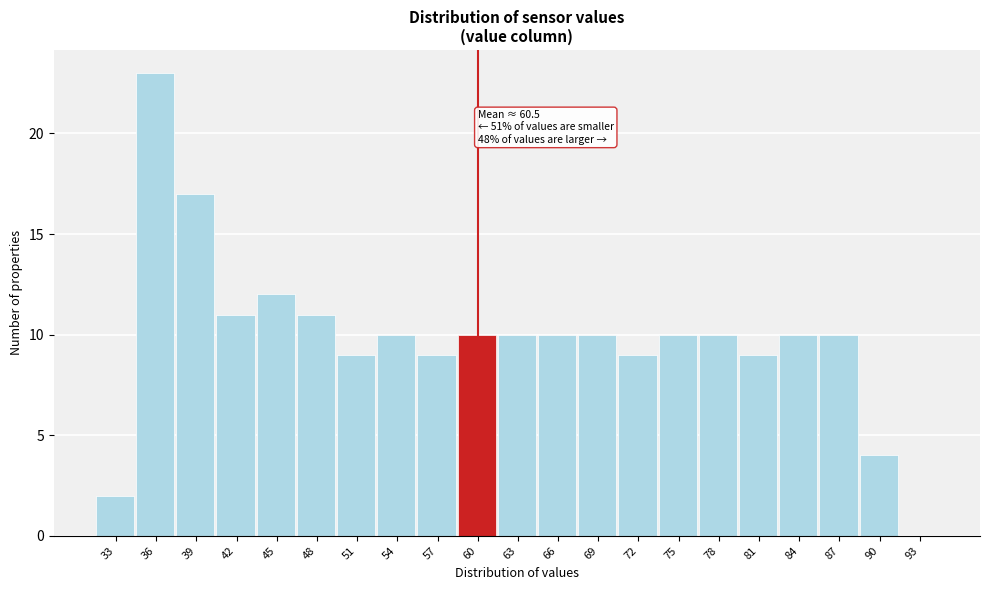

Reading left to right, what are all the values shown in this chart?

33=2	36=23	39=17	42=11	45=12	48=11	51=9	54=10	57=9	60=10	63=10	66=10	69=10	72=9	75=10	78=10	81=9	84=10	87=10	90=4	93=0